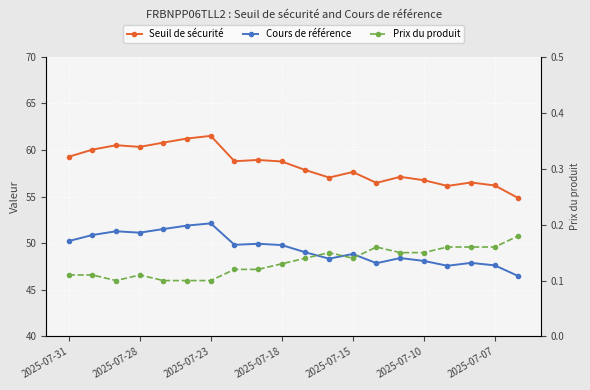

Is it true that Prix du produit equals 0.2 at 8?

False